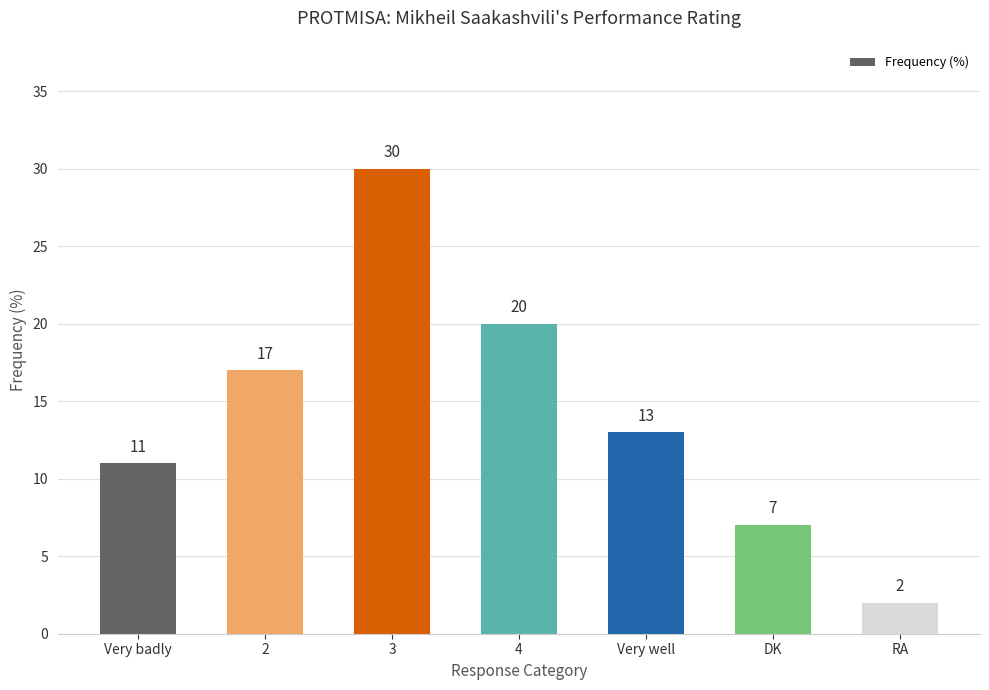

How many distinct data groups are displayed?

1